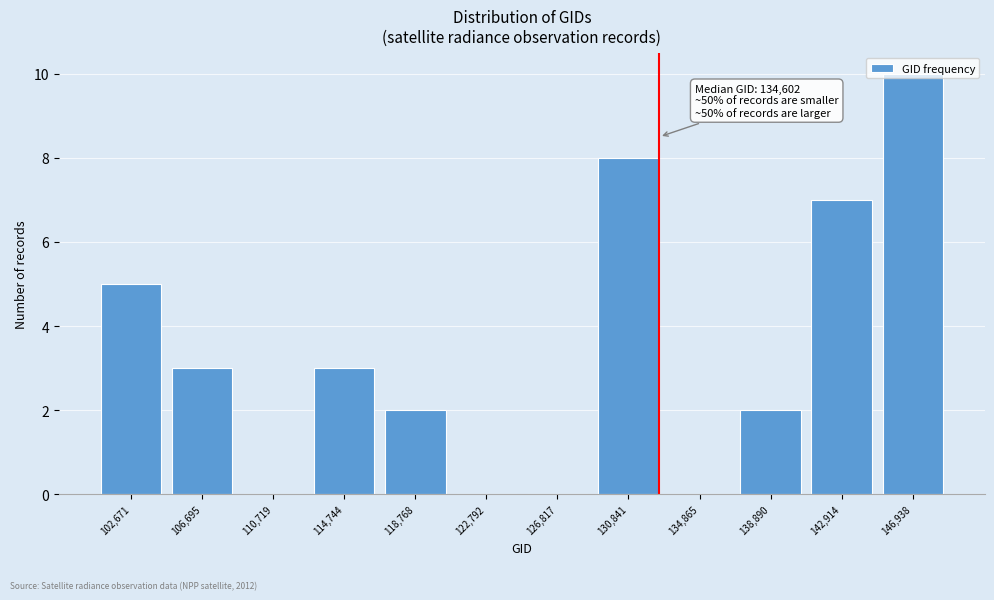

What is the change in value from 134,865 to 142,914?

+7